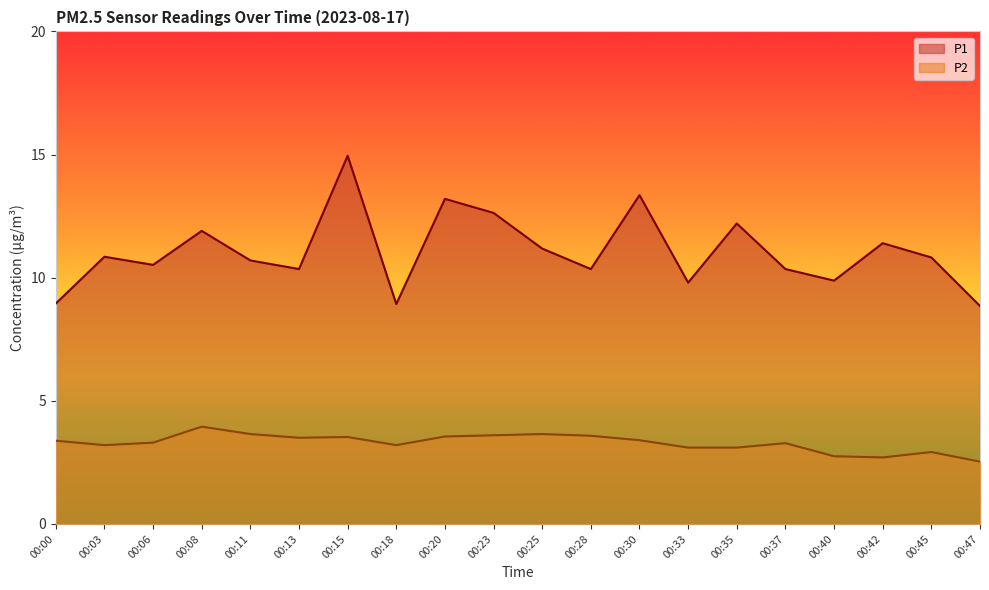

How many distinct data groups are displayed?

2